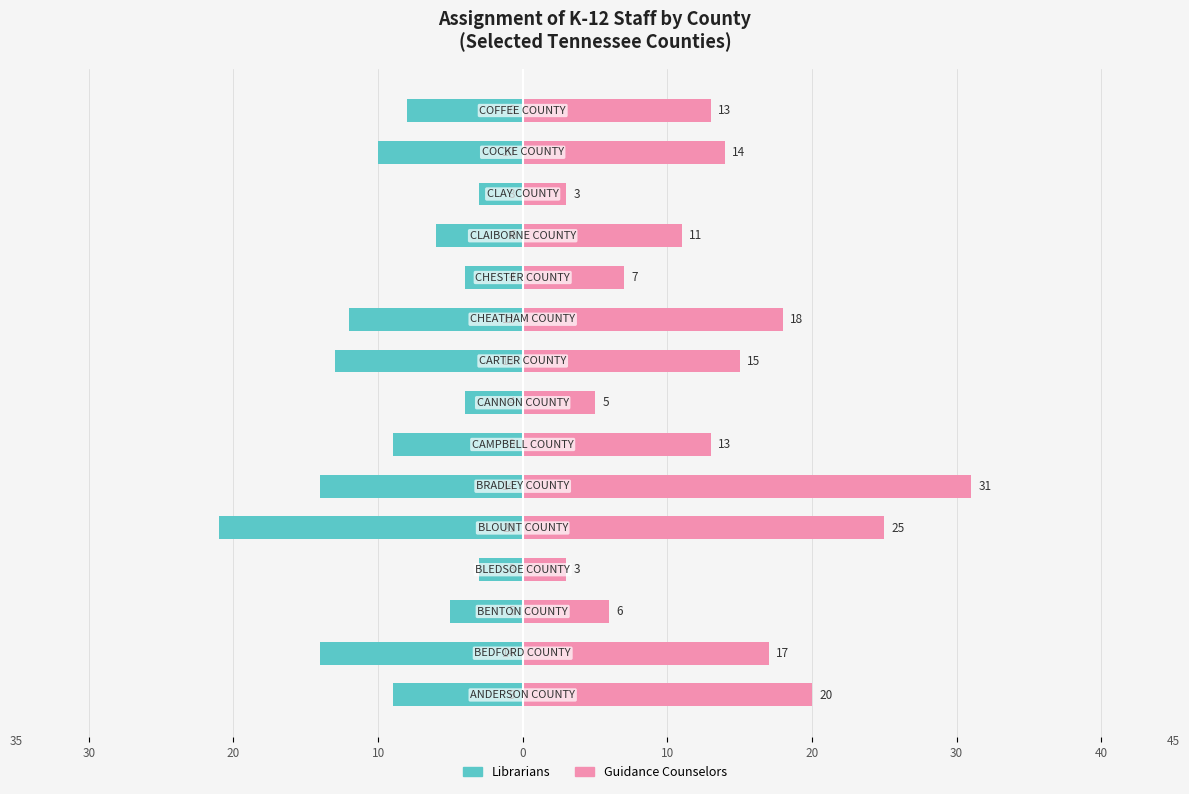

True or false: Guidance Counselors has a value of 14 at 13.

True